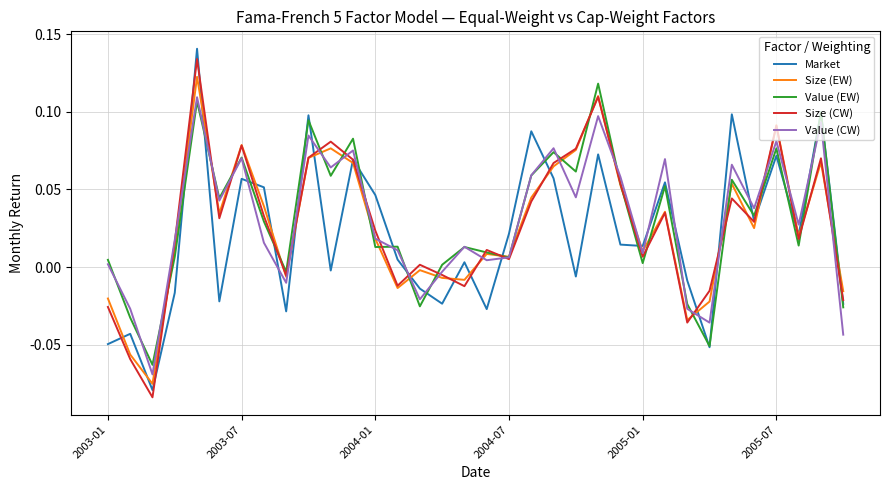

Count the number of data series in this chart.

5